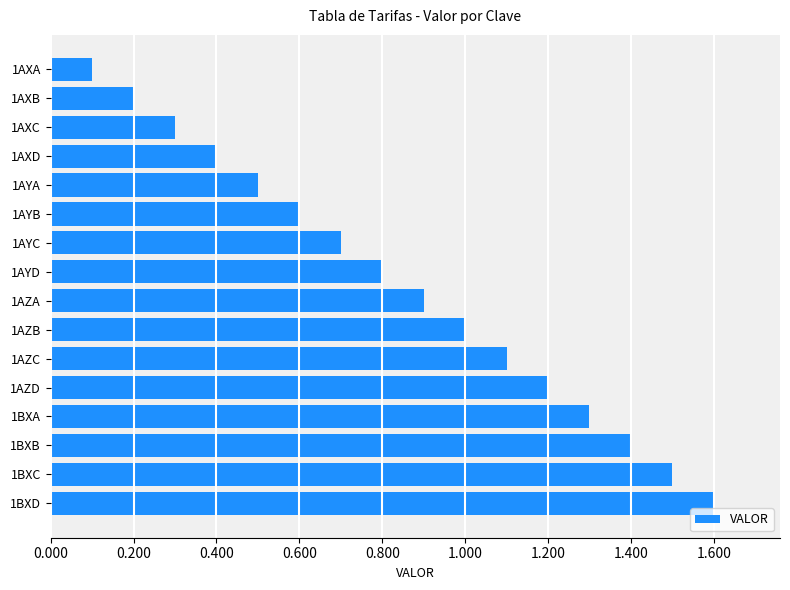

What is the label of the 5th bar from the top?

1AYA